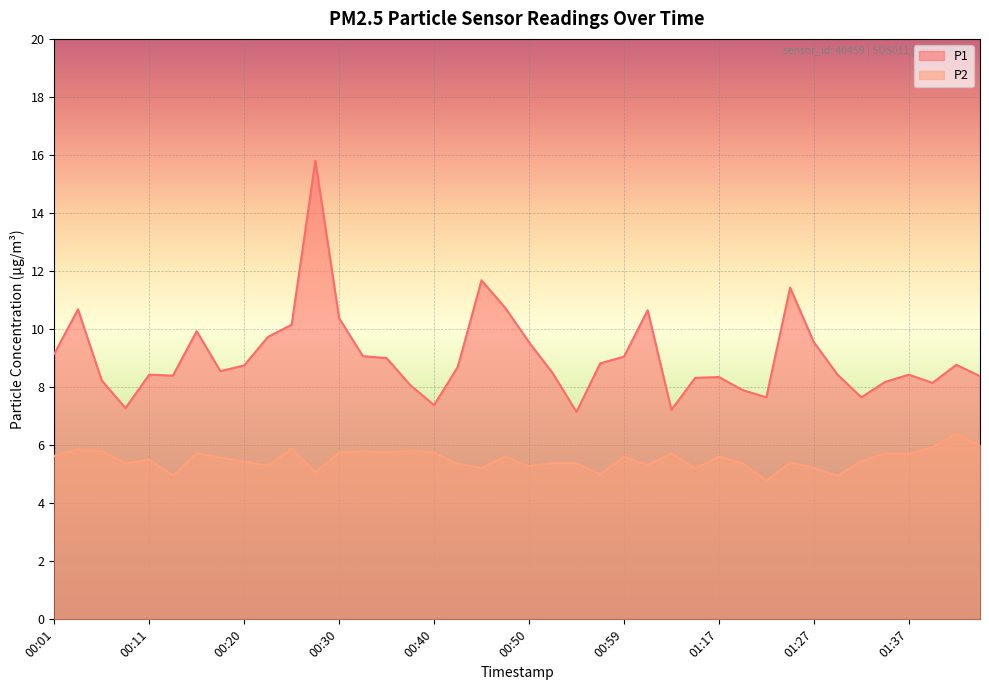

What is the label of the 34th point from the left?

01:29